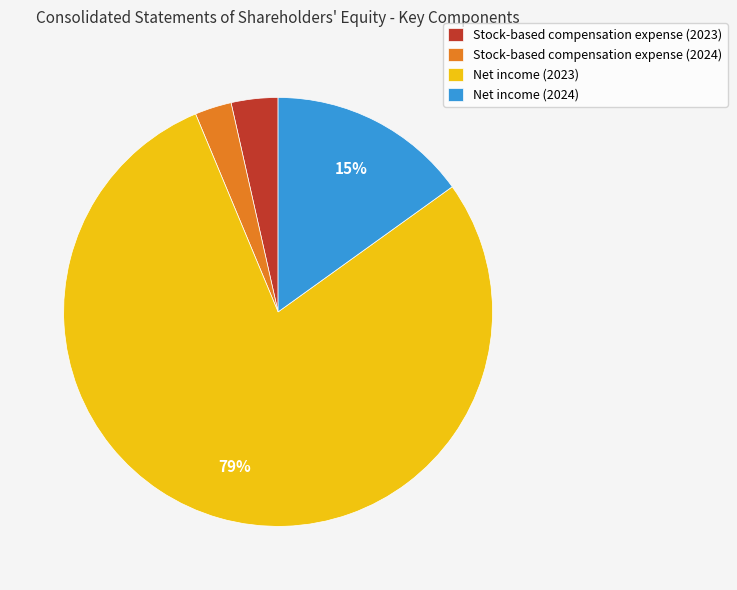

Which category has the smallest portion of the pie?

Stock-based compensation expense (2024)